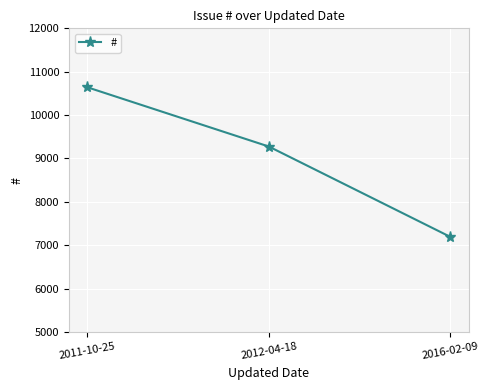

The value at 2016-02-09 is 7191. True or false?

True